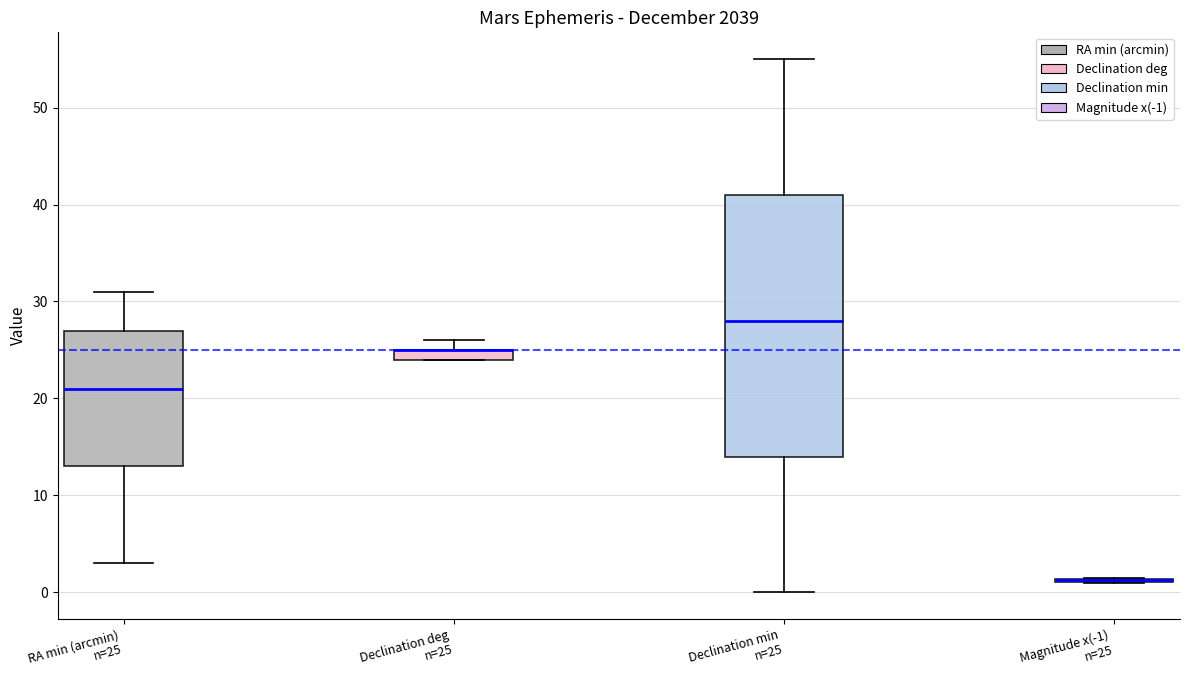

Where does the upper whisker of the box for Declination min n=25 end on the y-axis? The values are not printed on the chart, so give them approximately, as read against the axis.

55